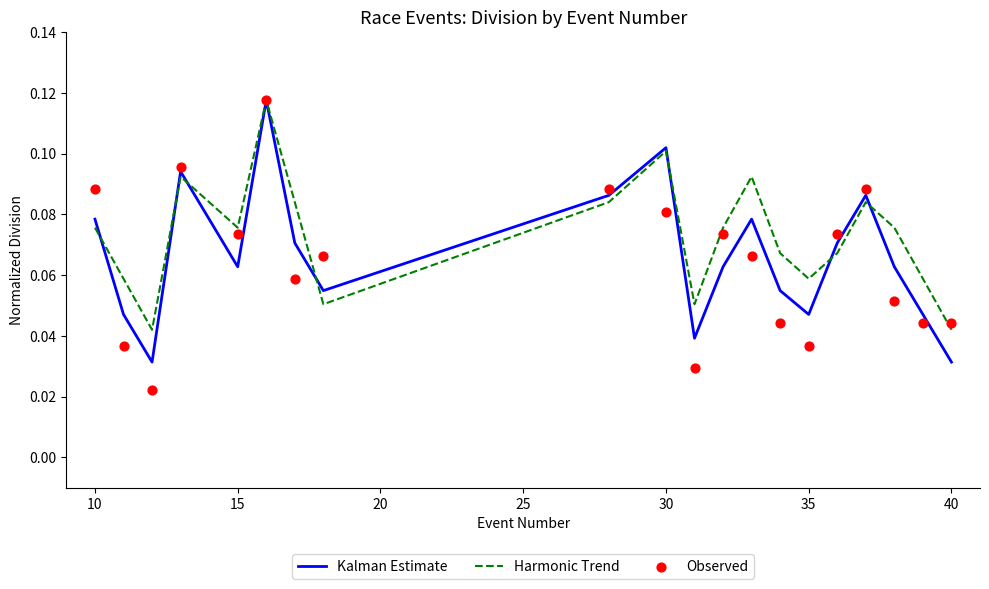

Which series has the largest total across all categories?

Harmonic Trend